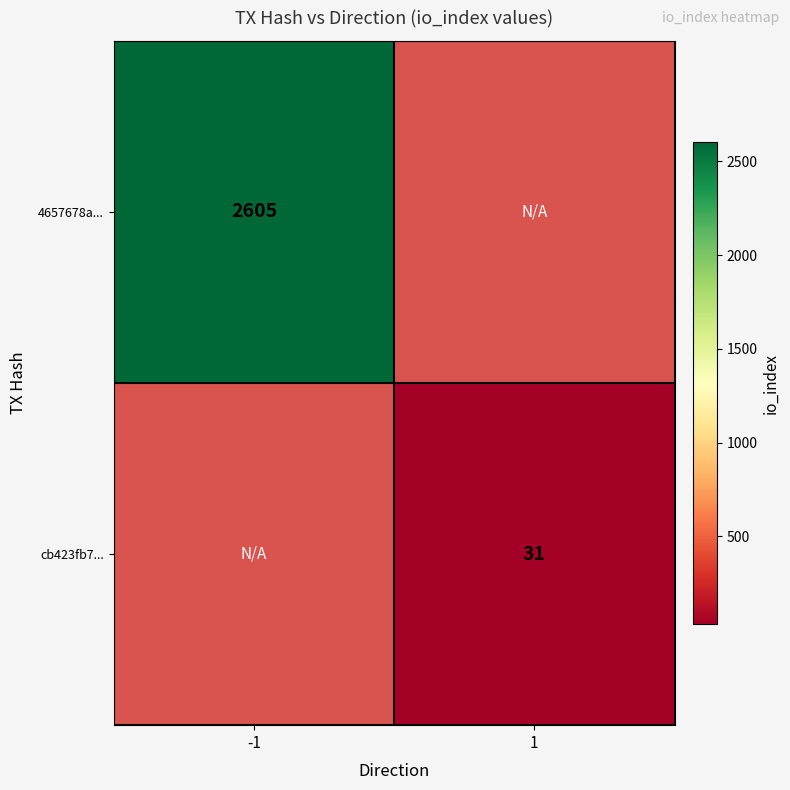

True or false: cb423fb7... has a value of 48 at 1.

False